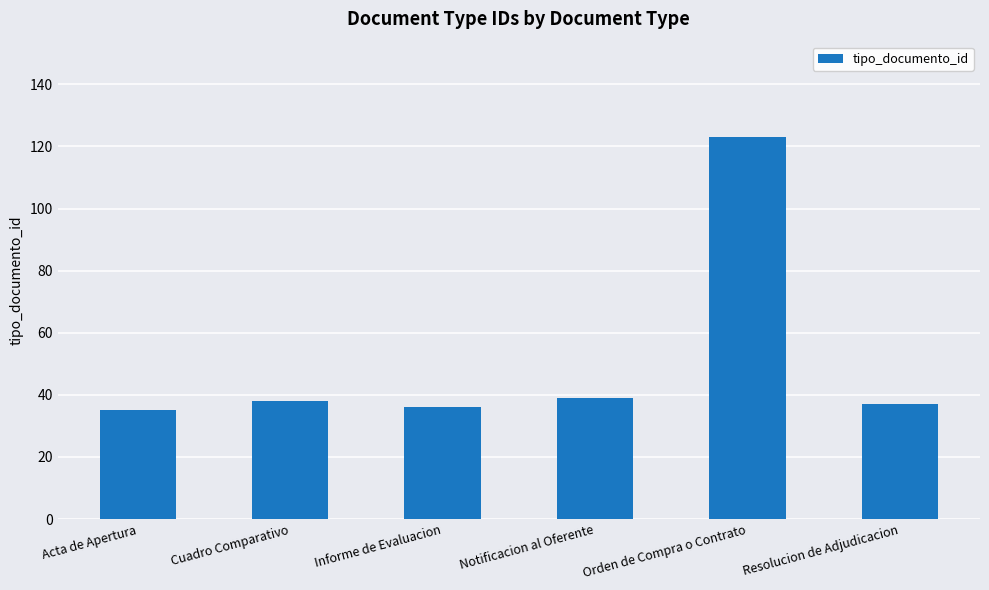

What position from the left is Orden de Compra o Contrato?

5